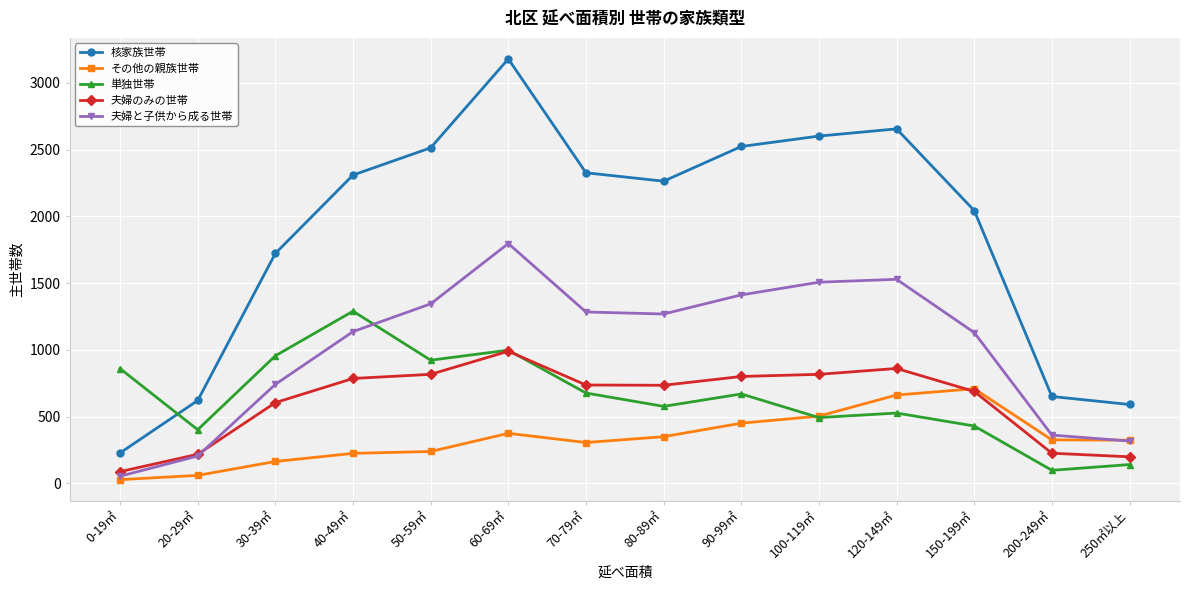

Which series has the largest range (max minus min)?

核家族世帯